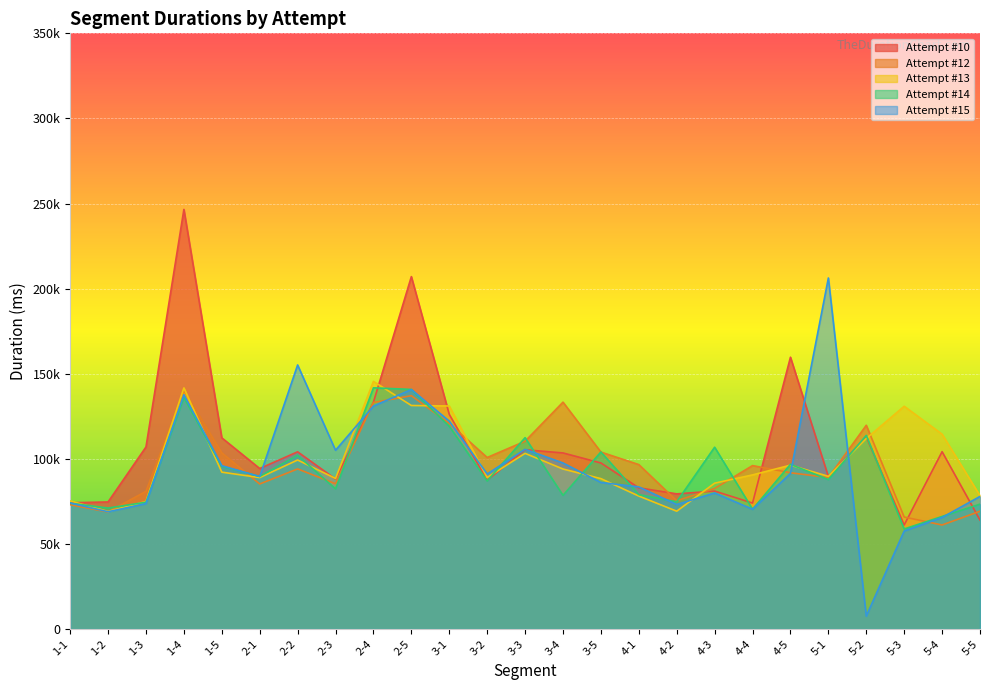

Between 2-4 and 5-3, which series saw the biggest shift?

Attempt #14